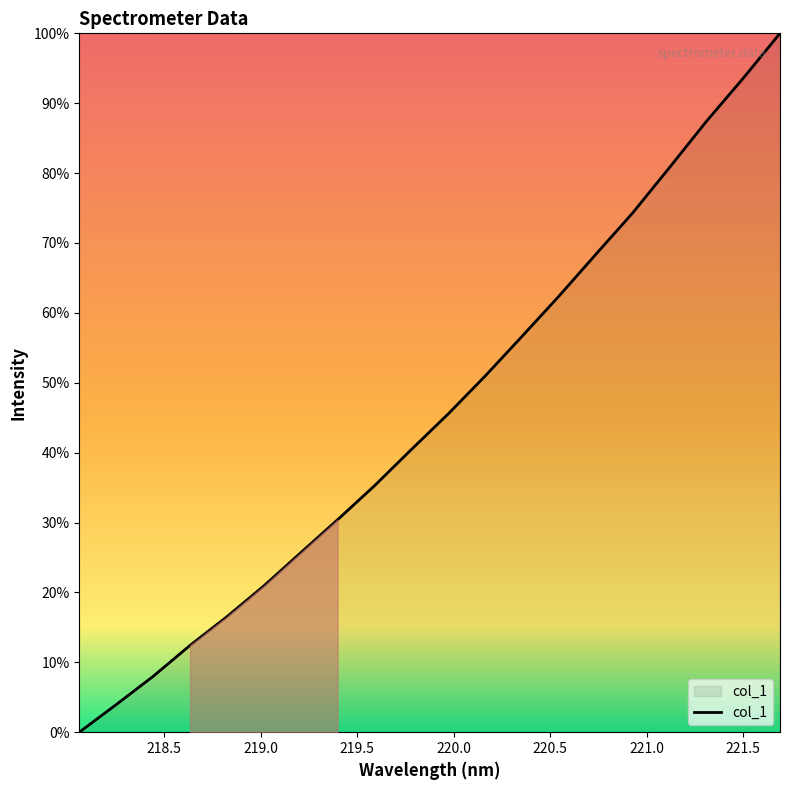

Does the chart display data point markers on the line(s)?

No